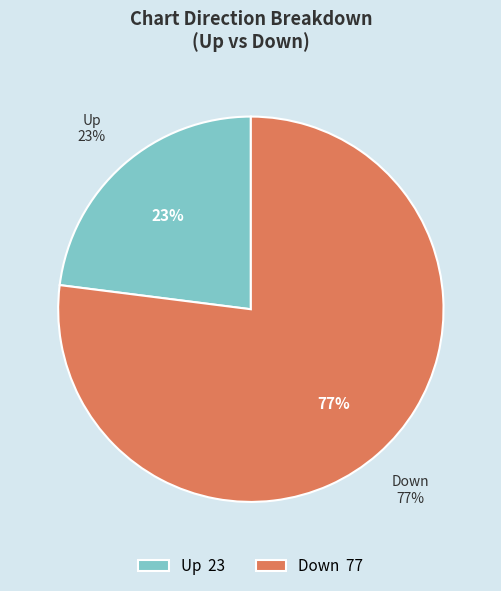

What percentage do up and down together represent?

100.0%